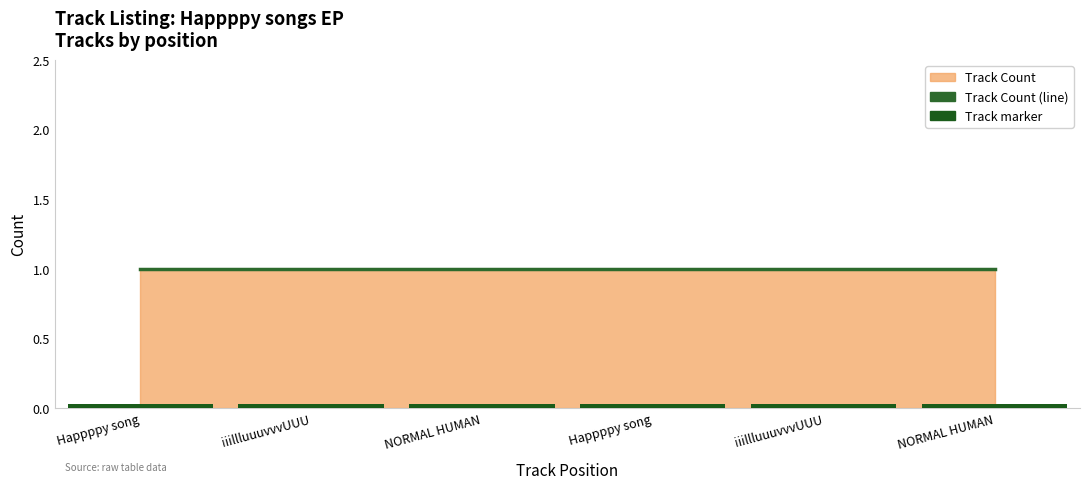

Is the value of Track Count (line) at NORMAL HUMAN greater than the value of Track marker at NORMAL HUMAN?

Yes